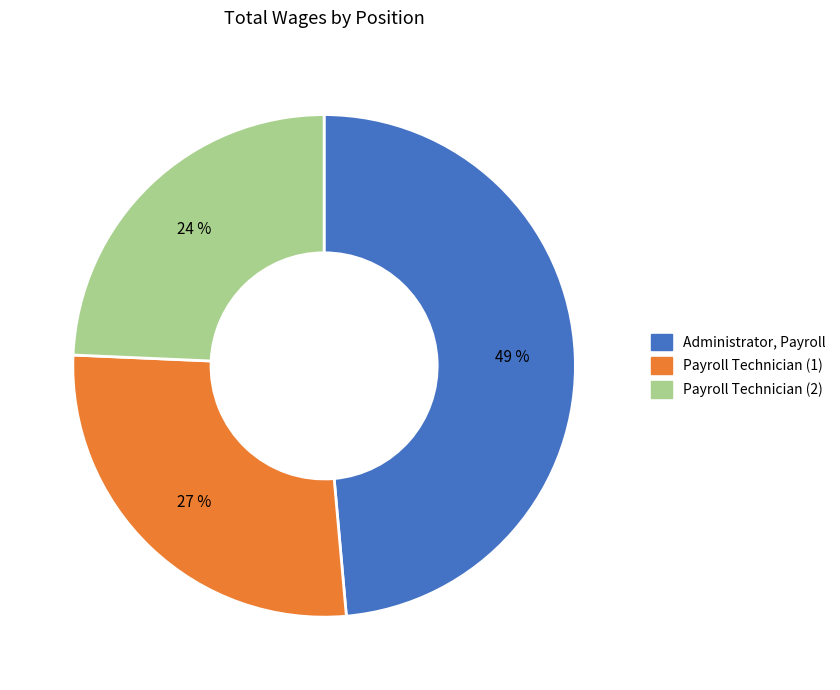

How many slices are in this pie chart?

3